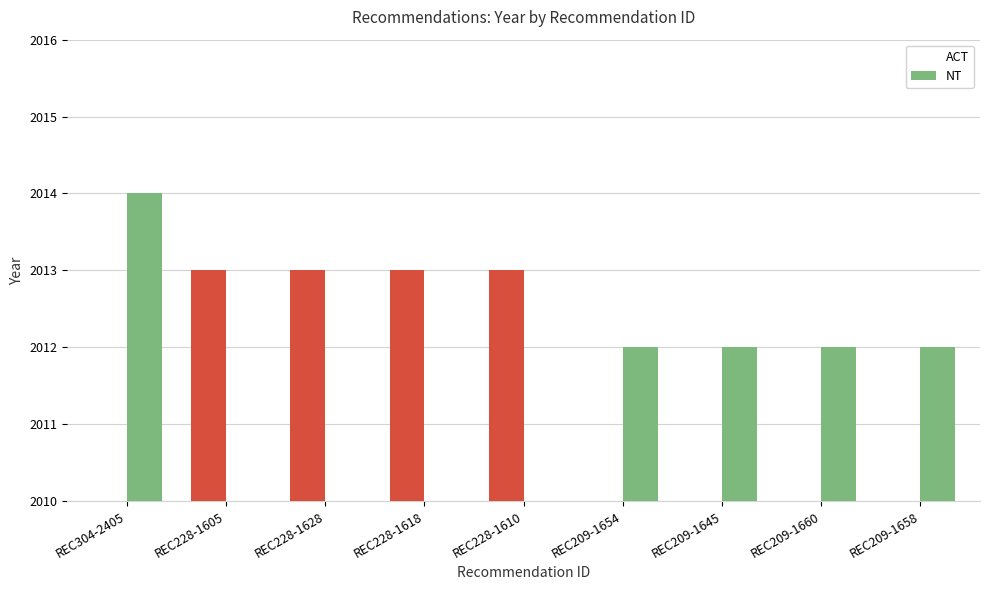

What is the label of the 7th bar from the left?

REC209-1645